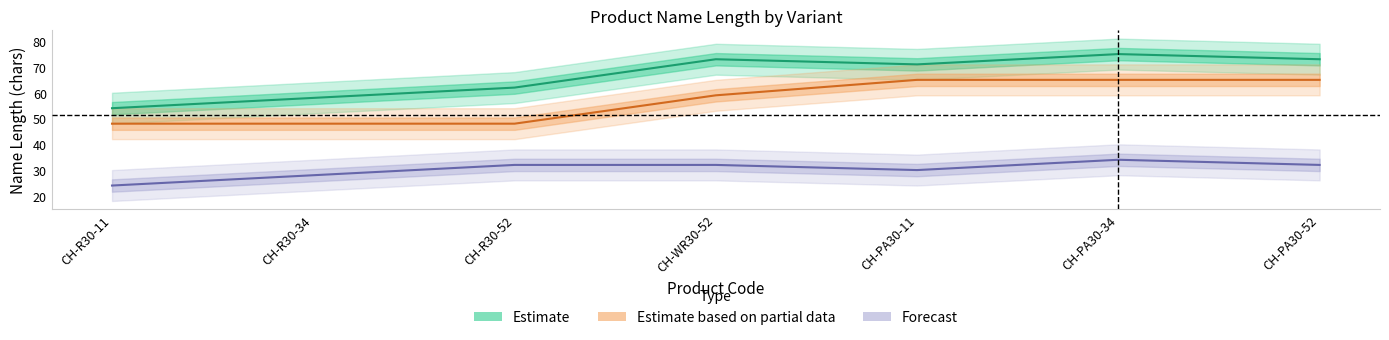

The value of Estimate at CH-R30-11 is 90. True or false?

False